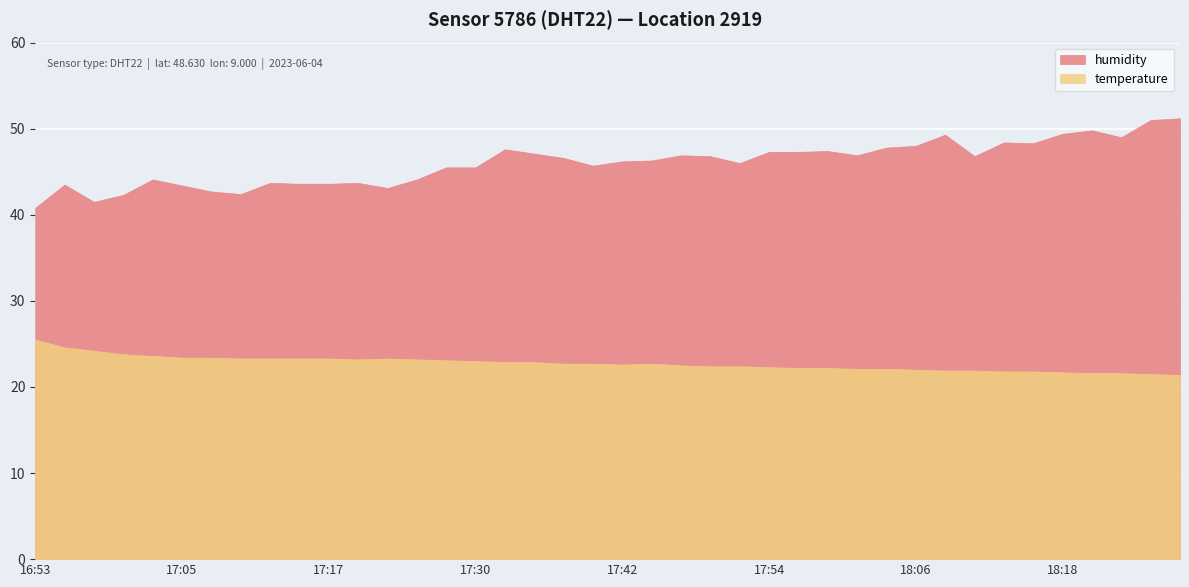

How many interior local valleys does the humidity series have?

9